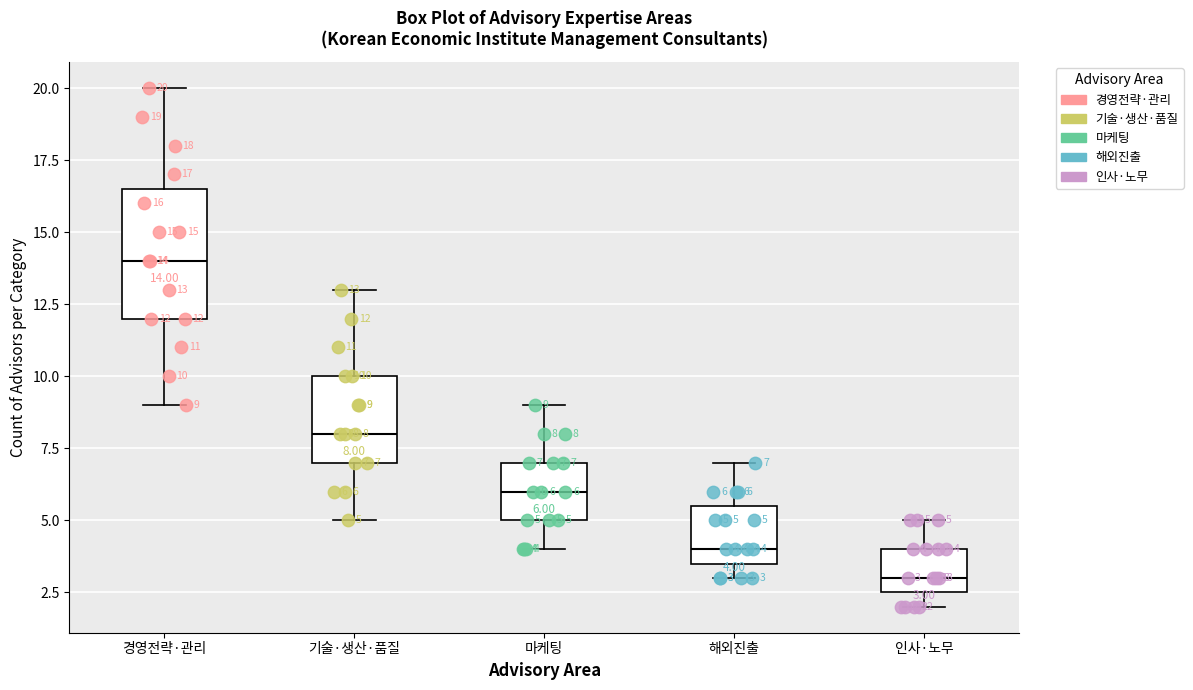

Which box's median line is the lowest?

인사·노무